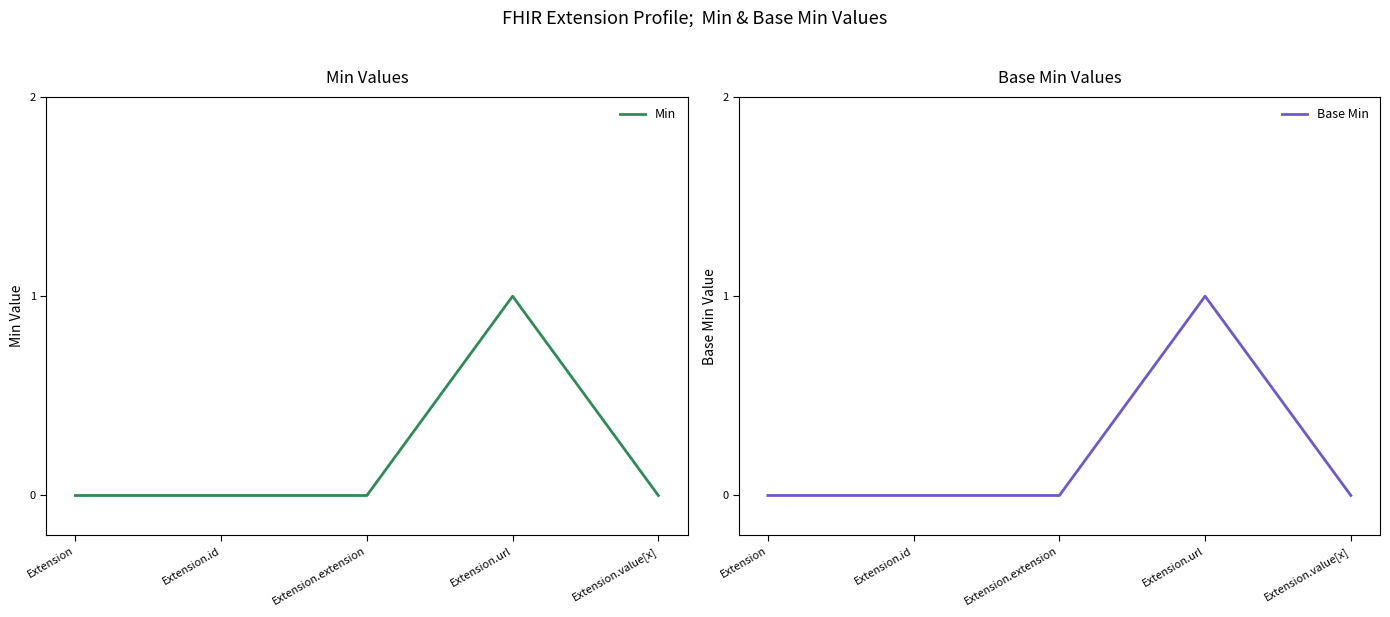

What are all the series names shown in the legend?

Min, Base Min